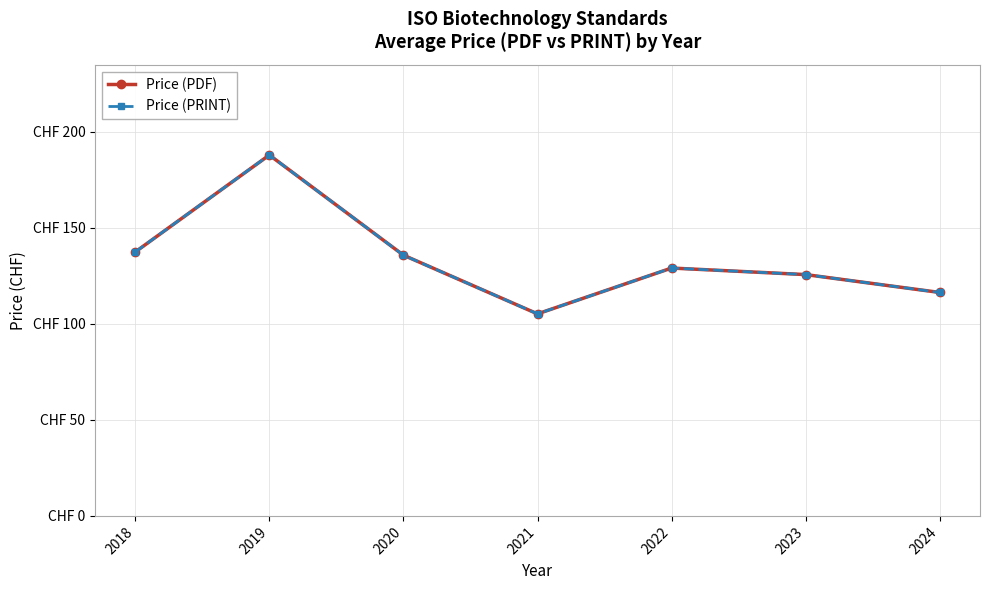

Which category has the lowest value across all series?

2021